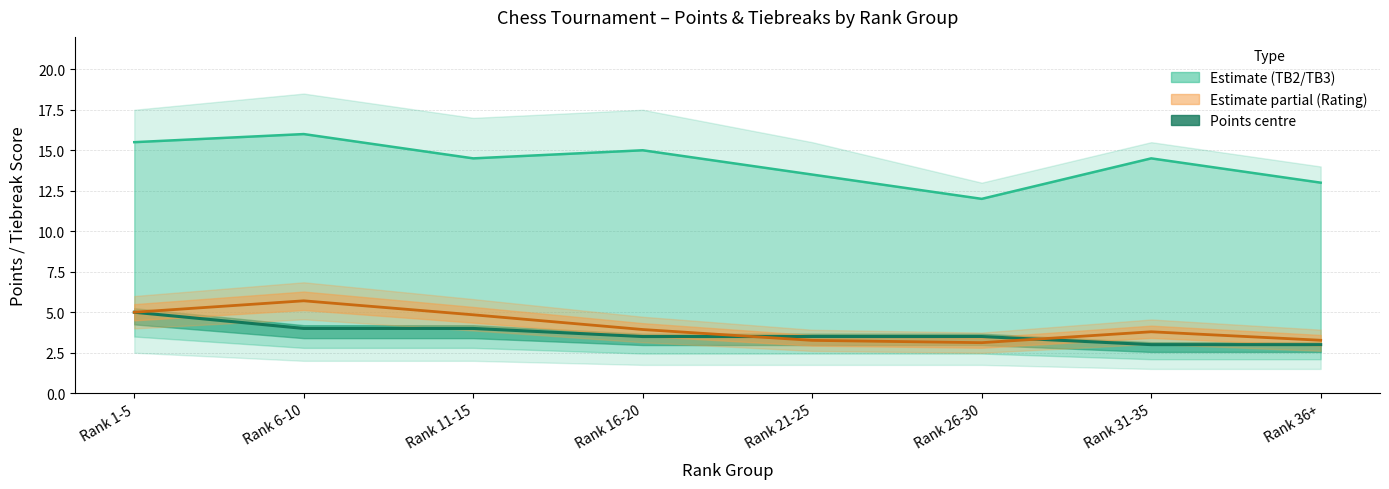

What is the spread (max minus min) of values at Rank 11-15?

10.5